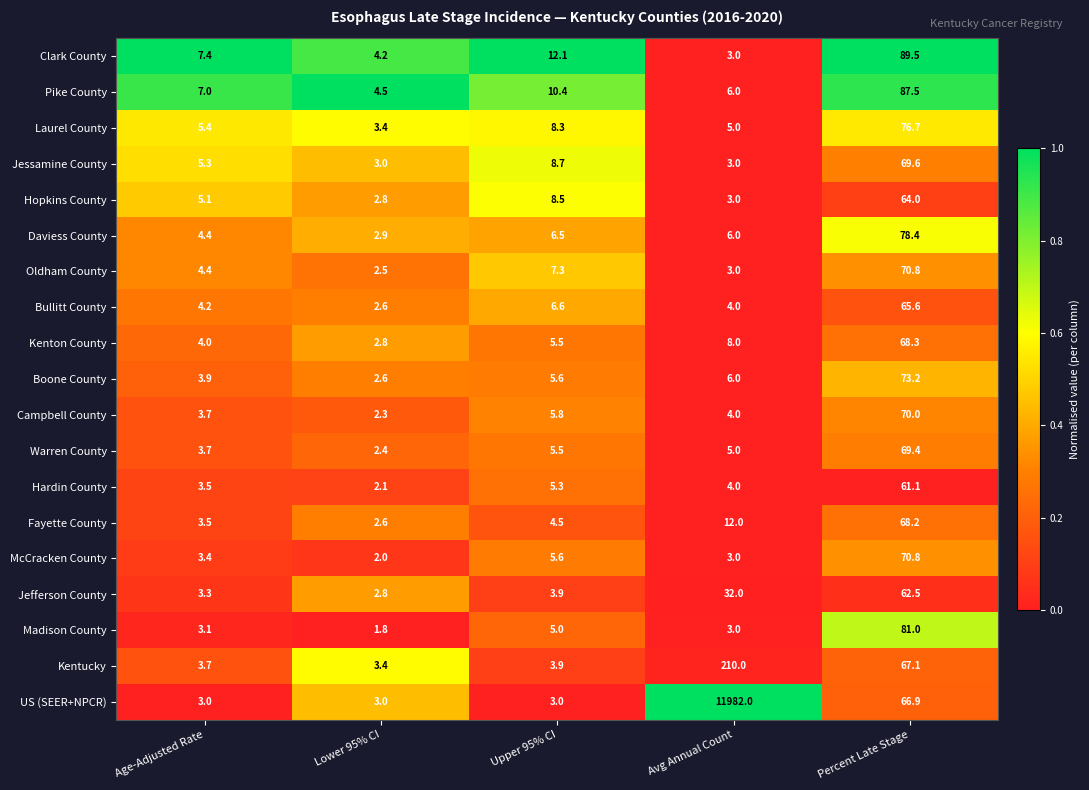

At which label is Laurel County closest to 40?

Upper 95% CI